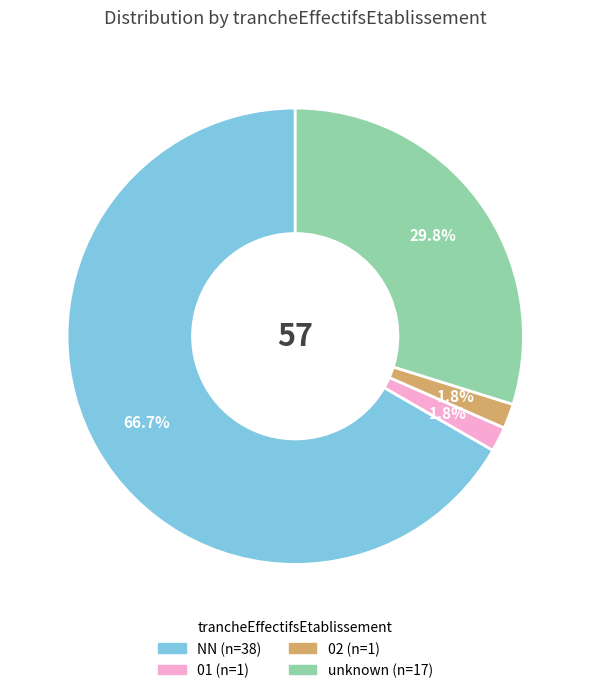

Is there a majority slice in this chart?

Yes